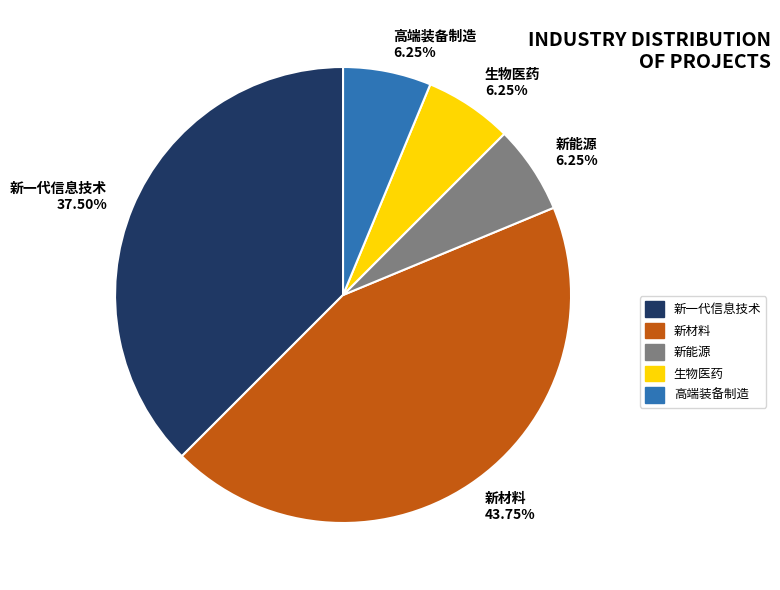

What is the largest slice in the pie chart?

新材料